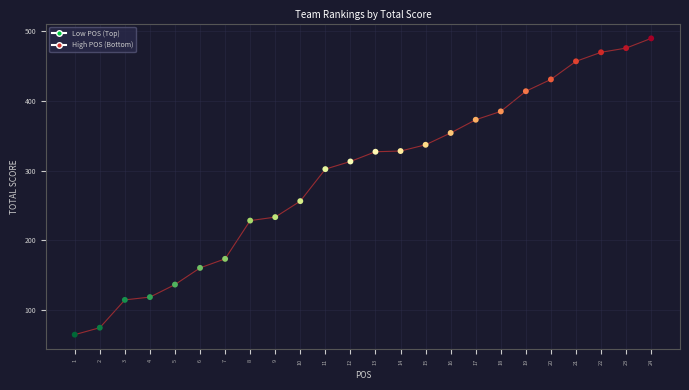

What is the range of X values (max minus min)?

23